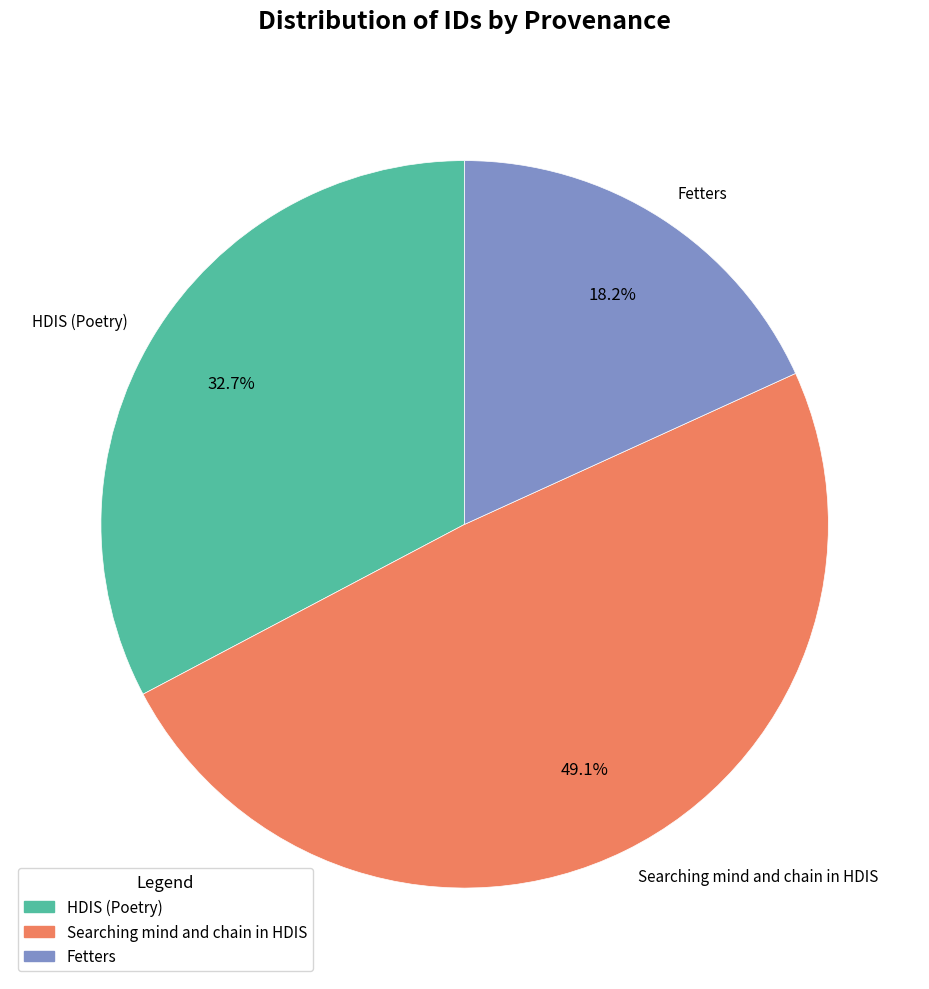

To the nearest percent, what is the combined percentage of Searching mind and chain in HDIS and HDIS (Poetry)?

82%